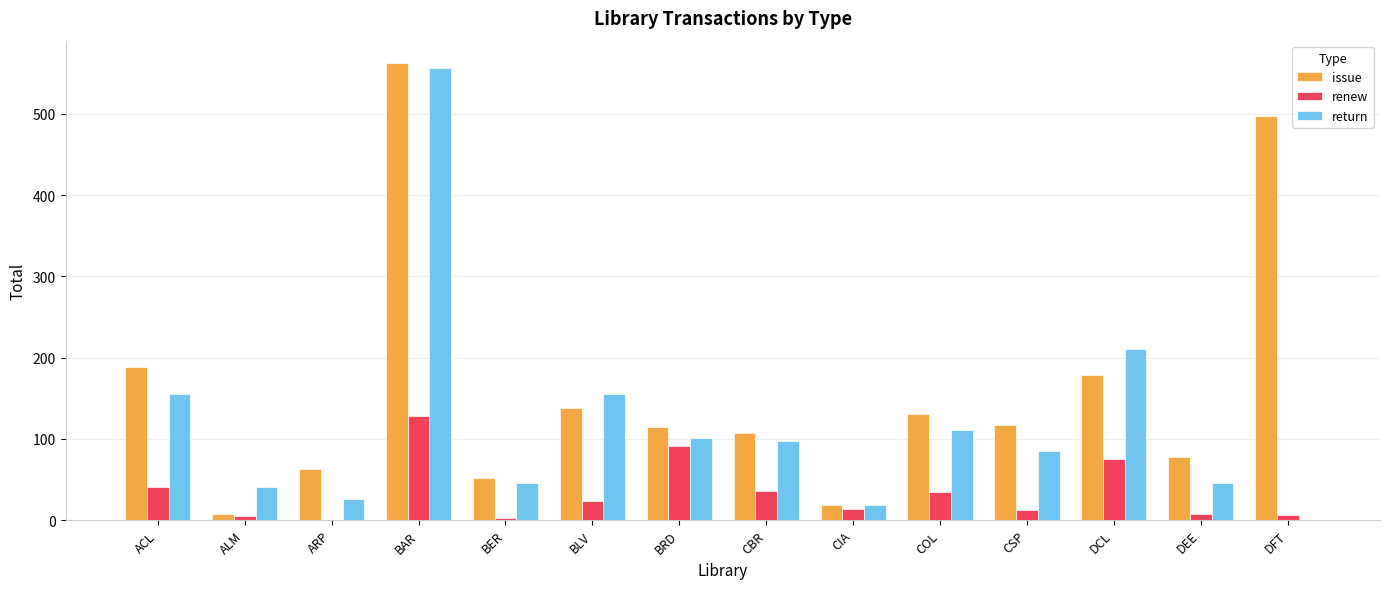

Where does the return series first go above 97?

ACL